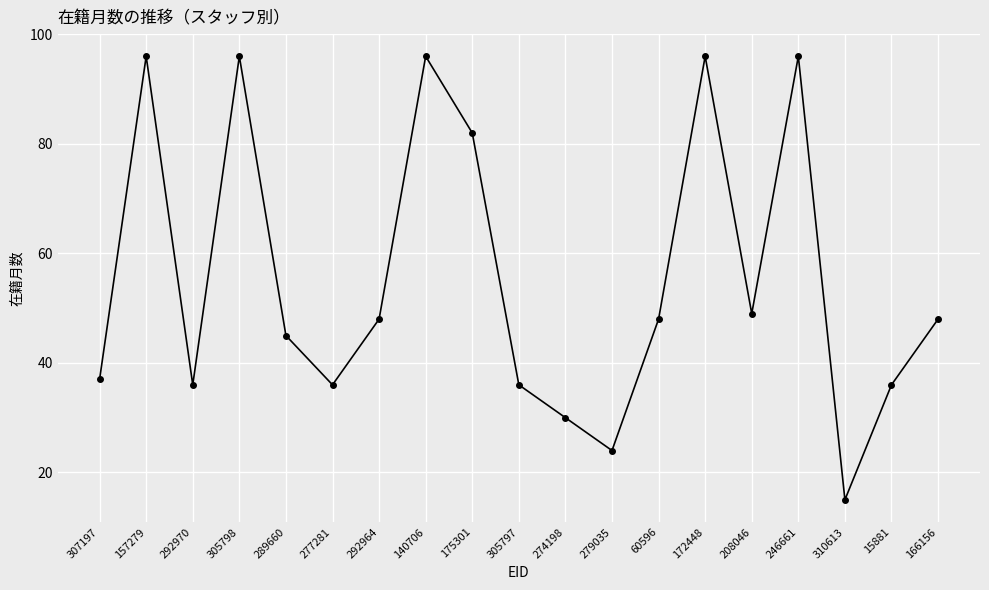

What is the sum of the values at 277281 and 305797?

72